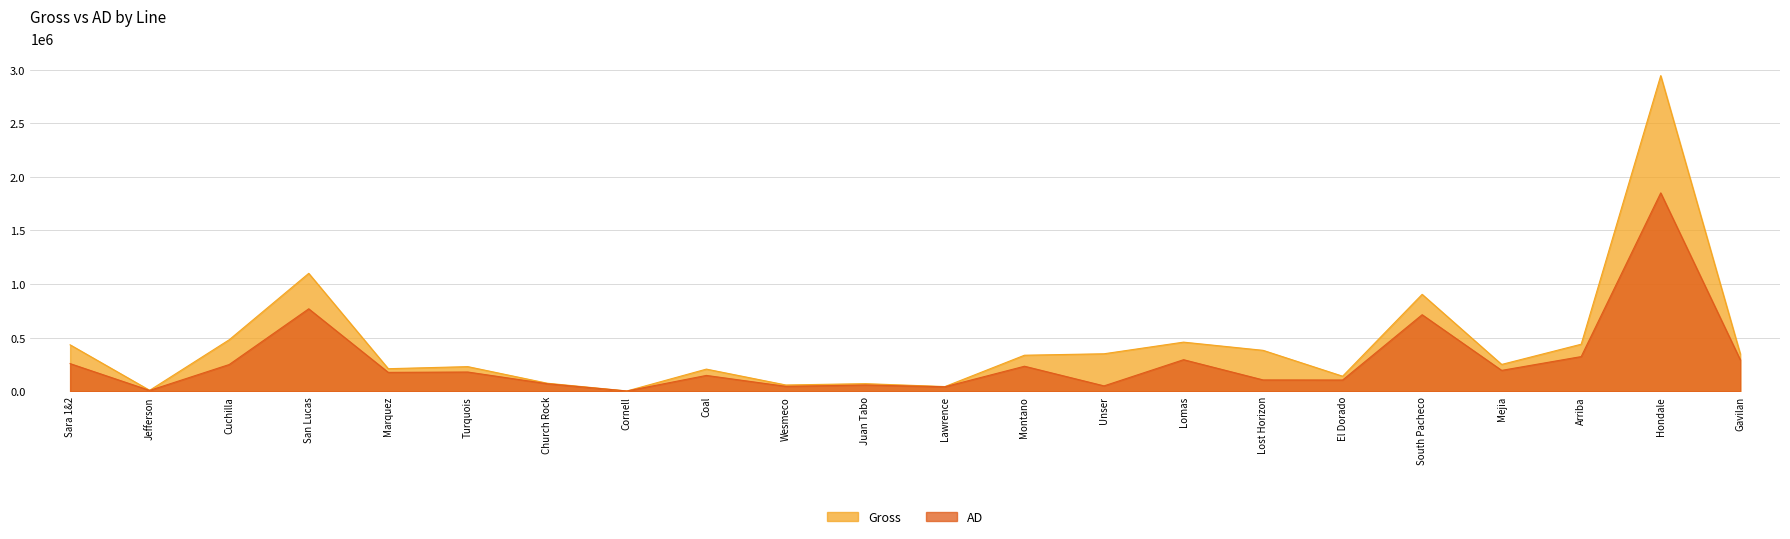

True or false: AD and Gross cross at least once.

False